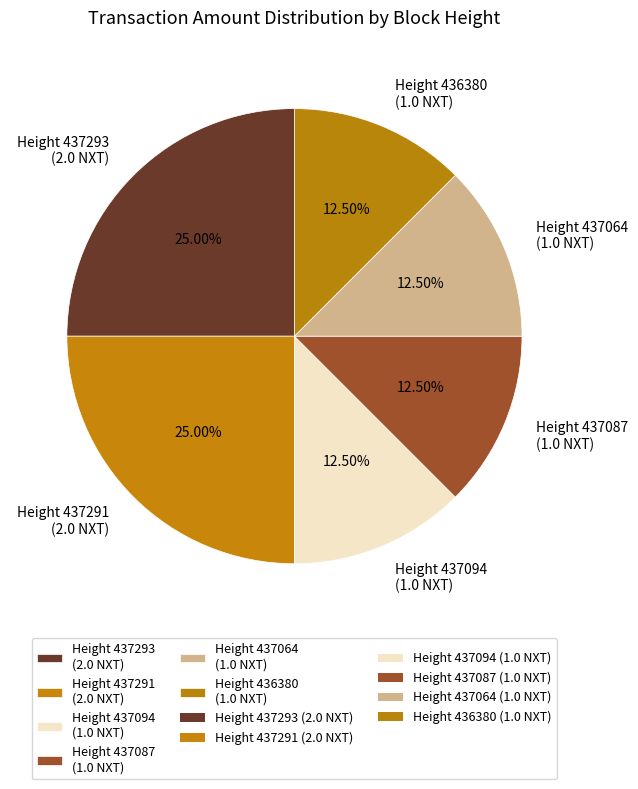

Does Height 437291 (2.0 NXT) represent more than half of the total?

No